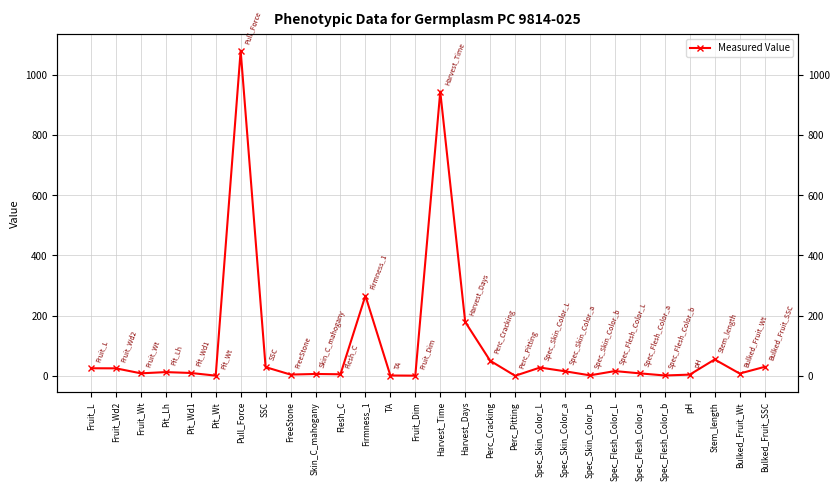

Count the number of values greater than 12.

14